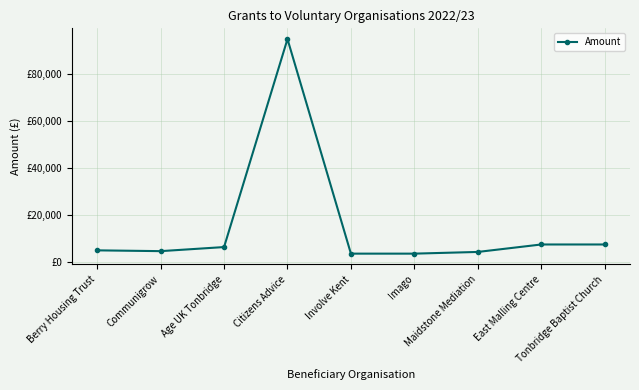

What is the label of the 9th point from the right?

Berry Housing Trust